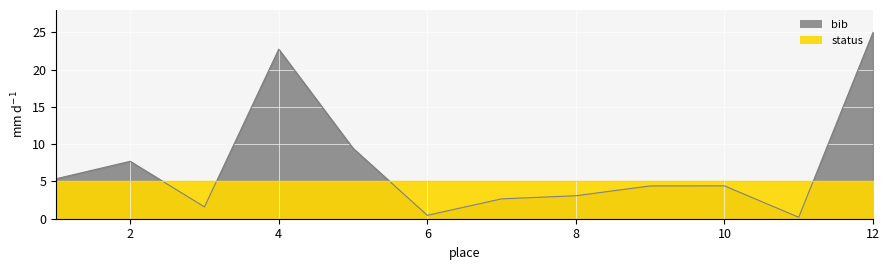

Reading left to right, transcribe all the data shown in this chart.

1=5.4	2=7.7	3=1.6	4=22.7	5=9.5	6=0.5	7=2.7	8=3.1	9=4.4	10=4.4	11=0.2	12=25.0